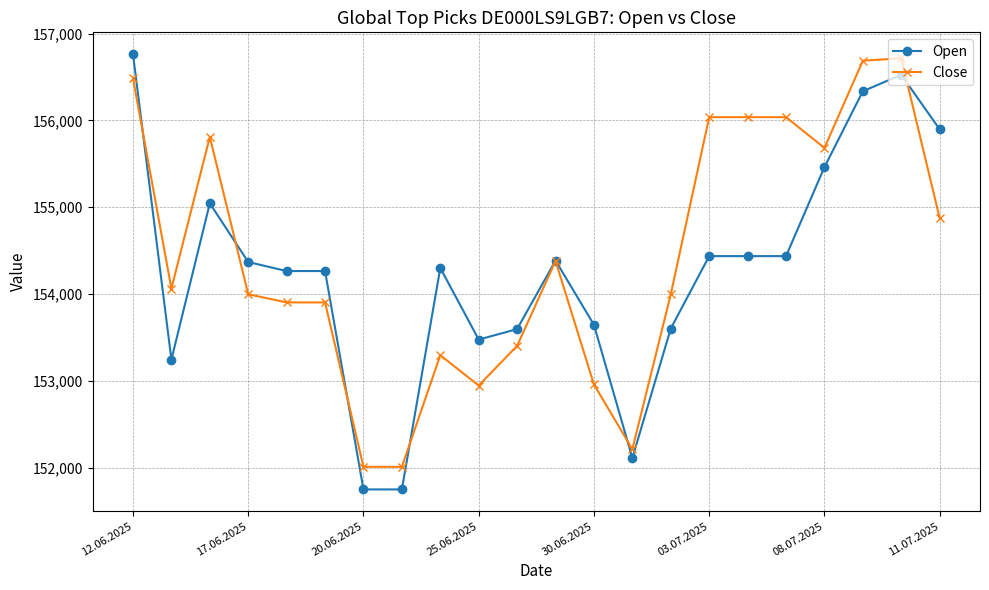

What is the value of the Close point at the 7th from the left?

152011